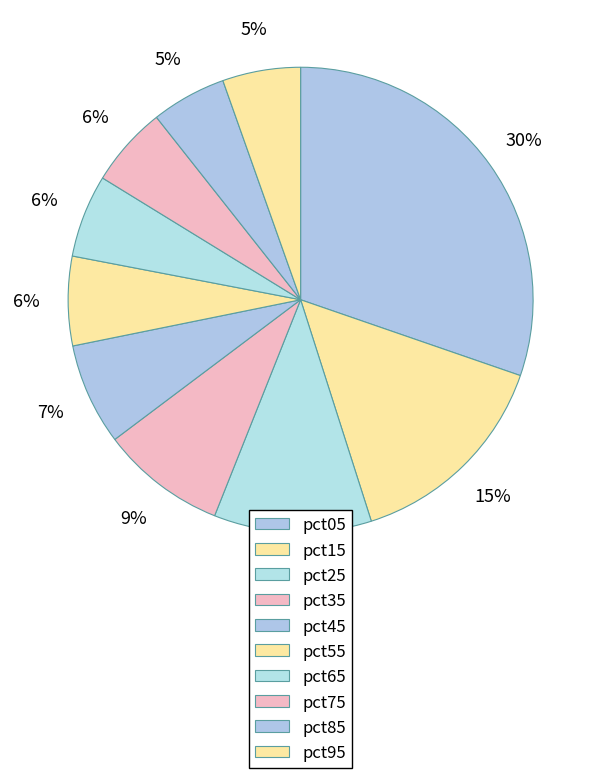

To the nearest percent, what is the combined percentage of pct25 and pct55?

17%